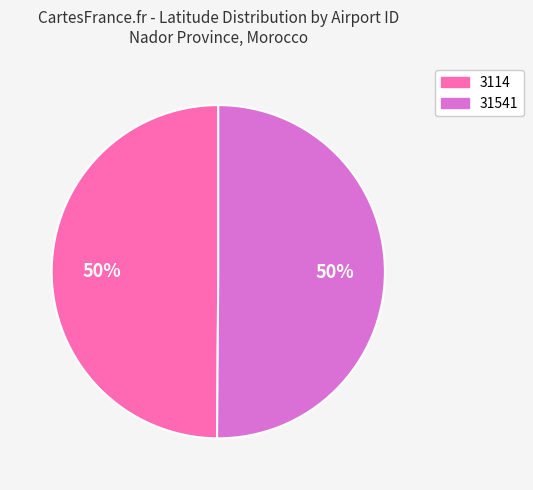

To the nearest percent, what percentage of the pie is 31541?

50%